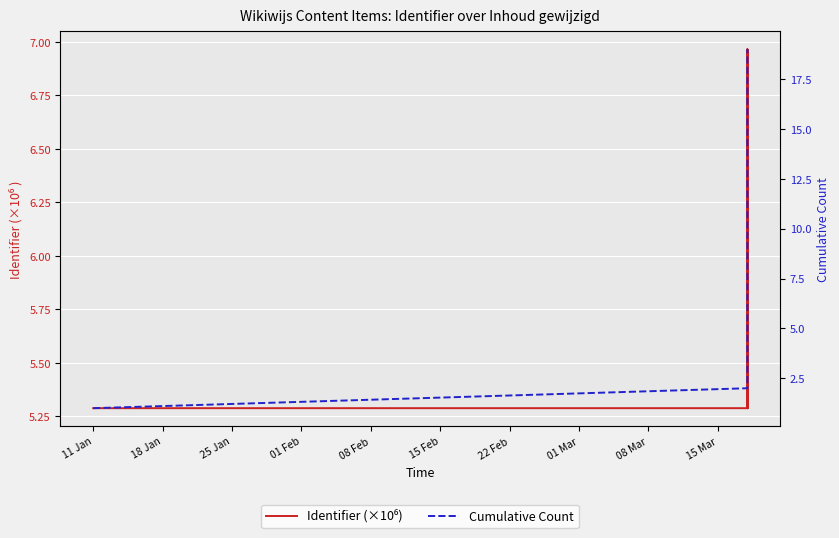

Between 08 Mar and 18 Jan, which is larger?

08 Mar